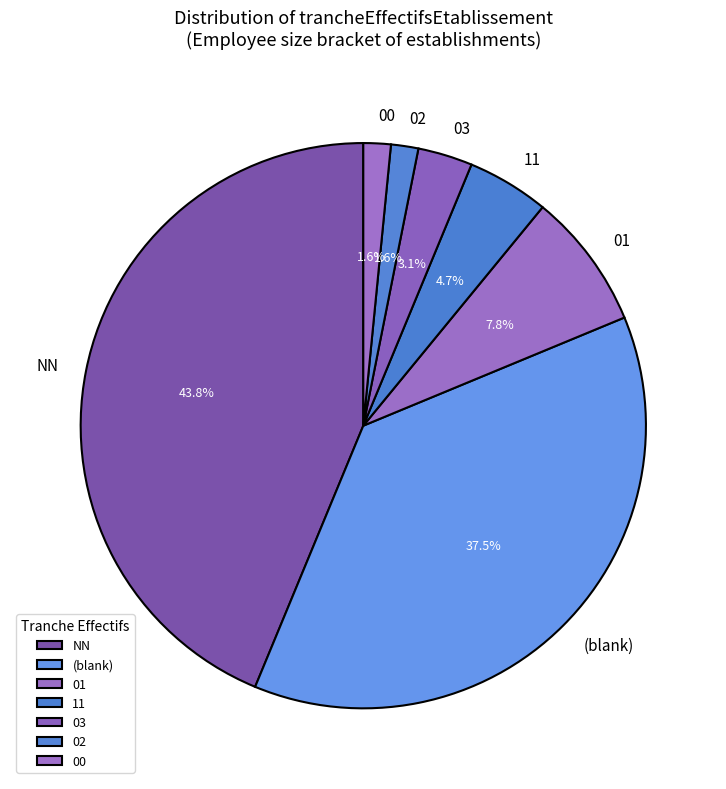

The 00 slice represents 2% of the pie. True or false?

True